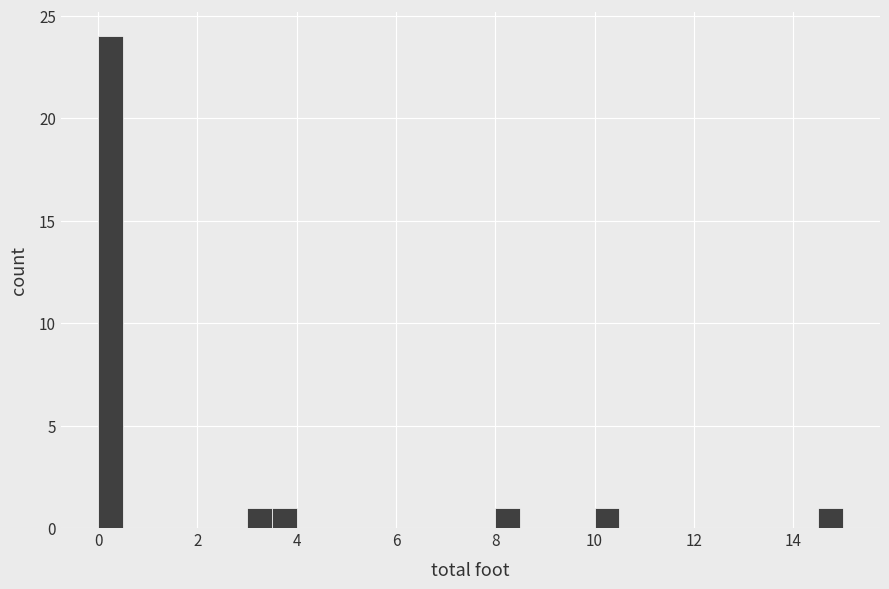

Around what value on the x-axis is the tallest bar? Give the approximate position of its centre, as read against the axis.

0.2